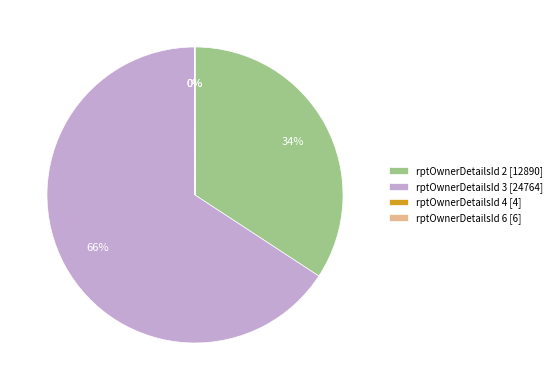

What percentage is the rptOwnerDetailsId 3 [24764] slice, to the nearest percent?

66%